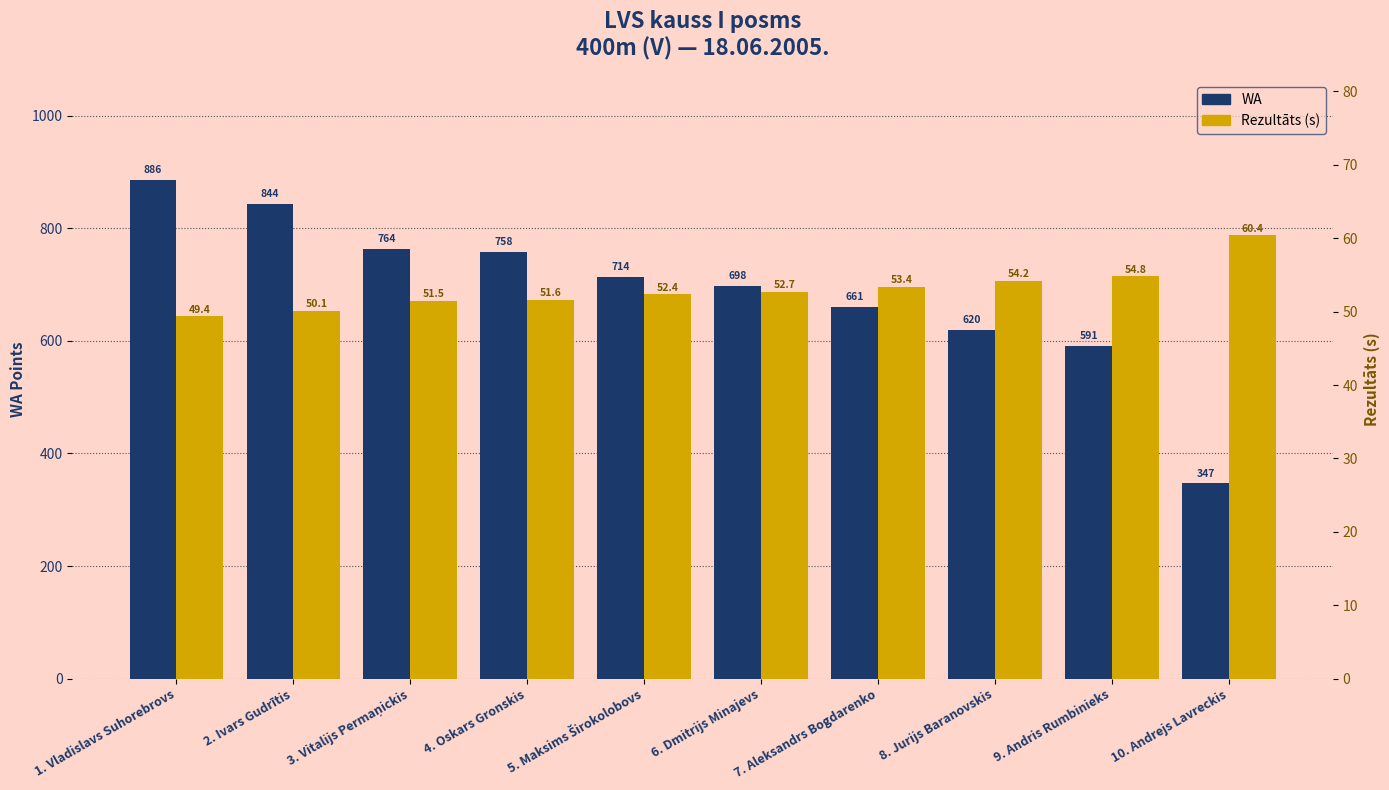

How many bars are there in each group?

2